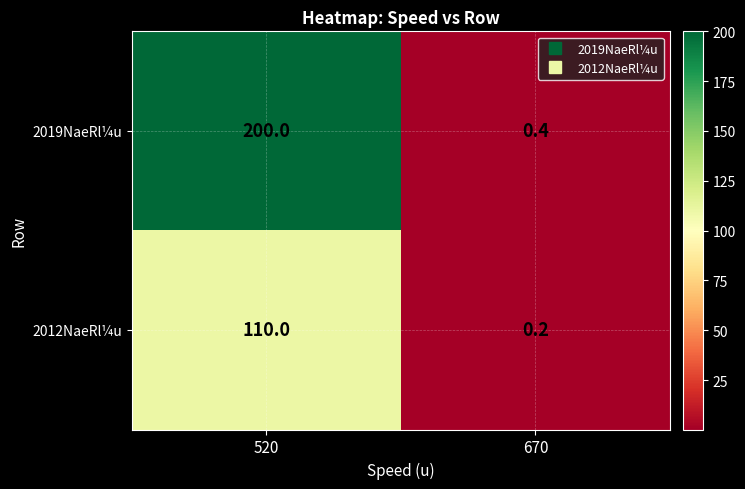

Which series changed the most between 520 and 670?

2019NaeRl¼u